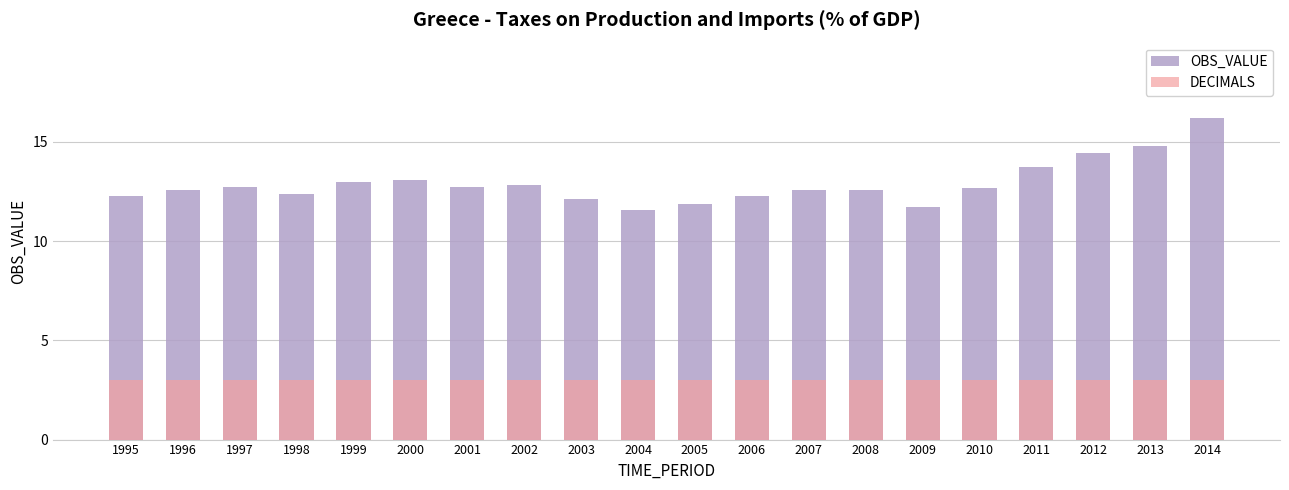

What is the value of the DECIMALS bar at the 17th from the left?

3.0